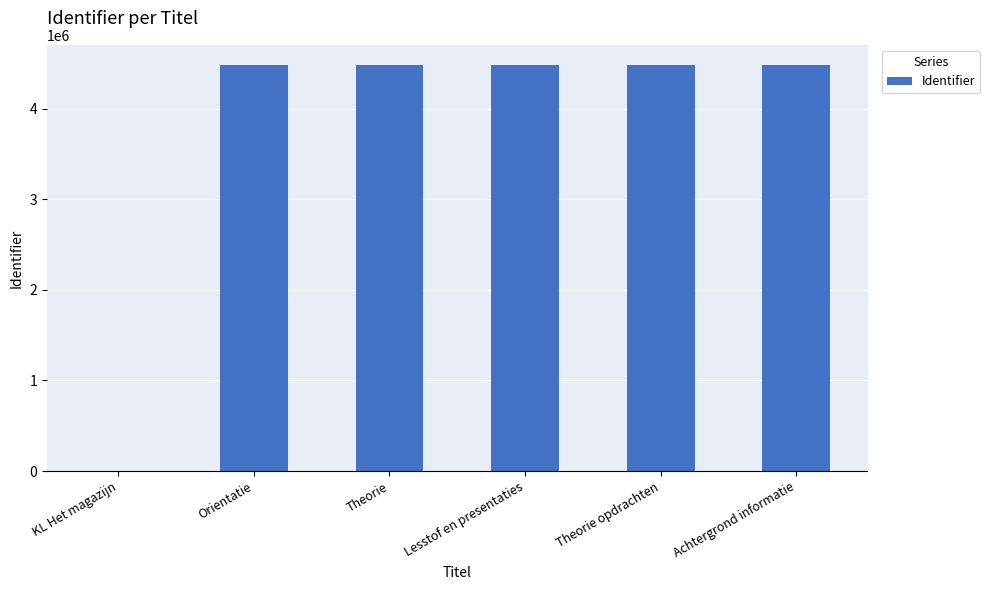

Read the value at Lesstof en presentaties.

4479300